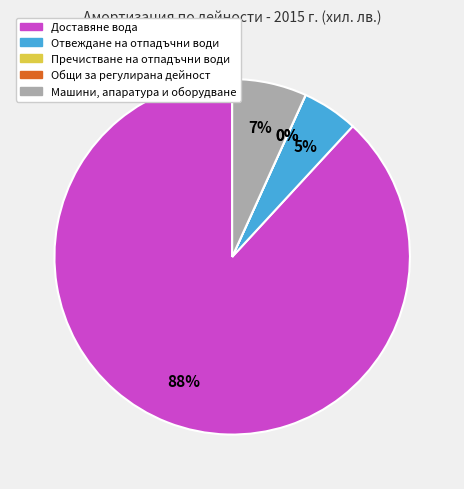

Count the number of slices in the pie.

5